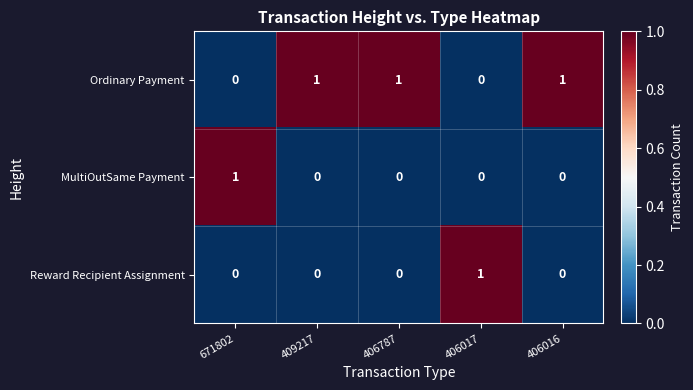

True or false: MultiOutSame Payment has a value of 1 at 406017.

False